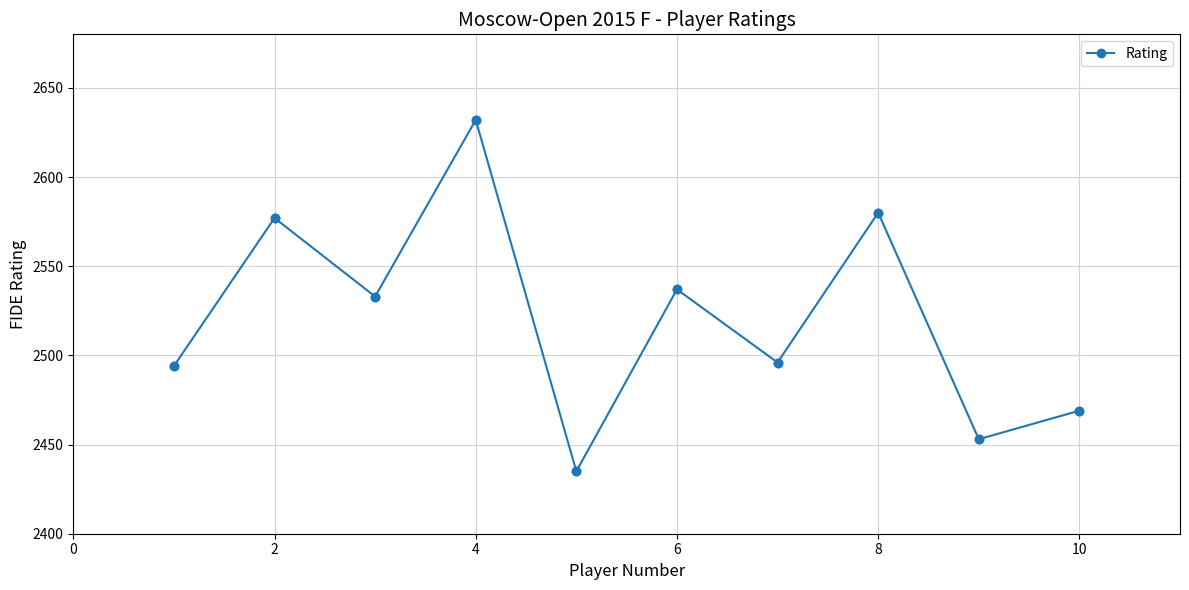

What is the smallest value displayed?

2435